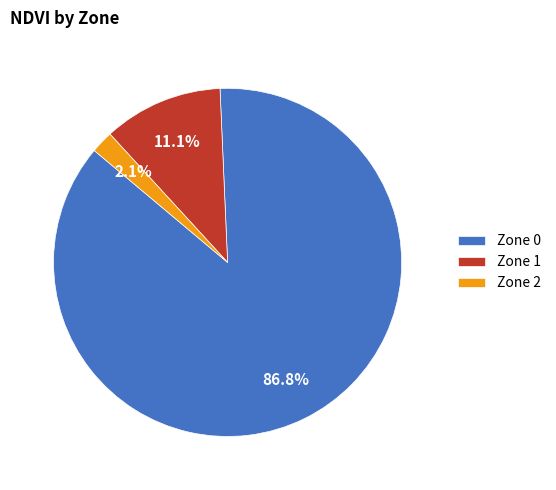

Does Zone 2 represent more than half of the total?

No